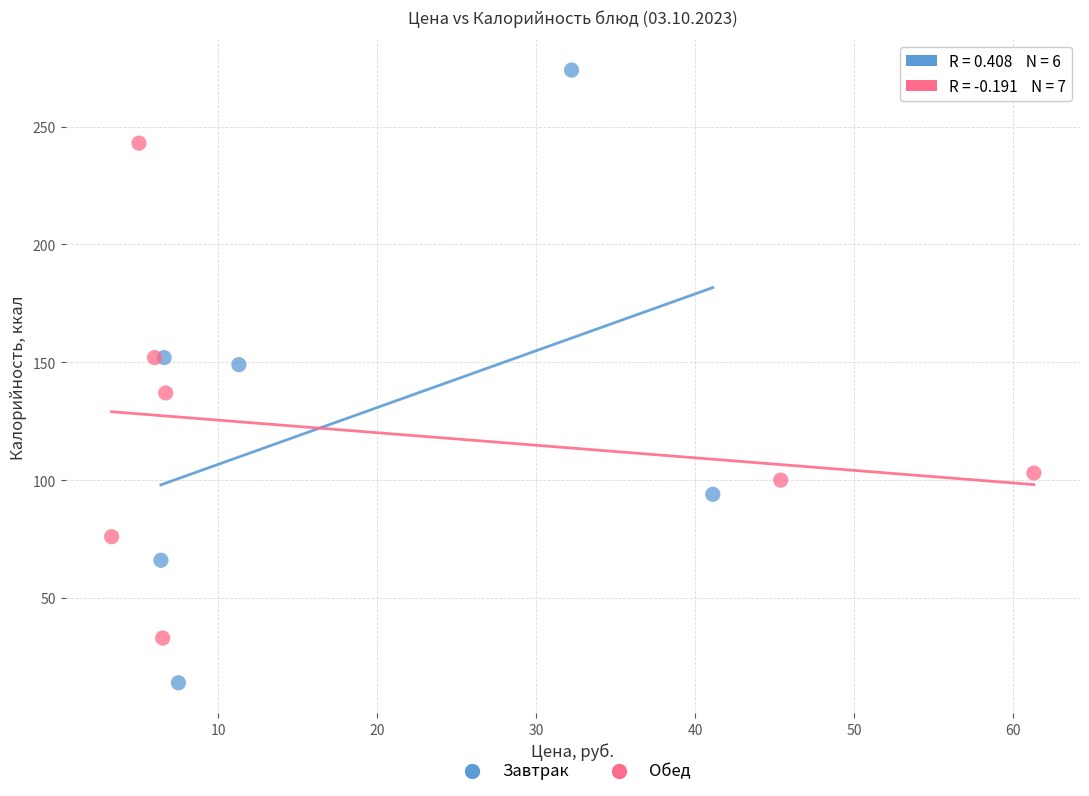

Which series contains the highest Y value?

Завтрак